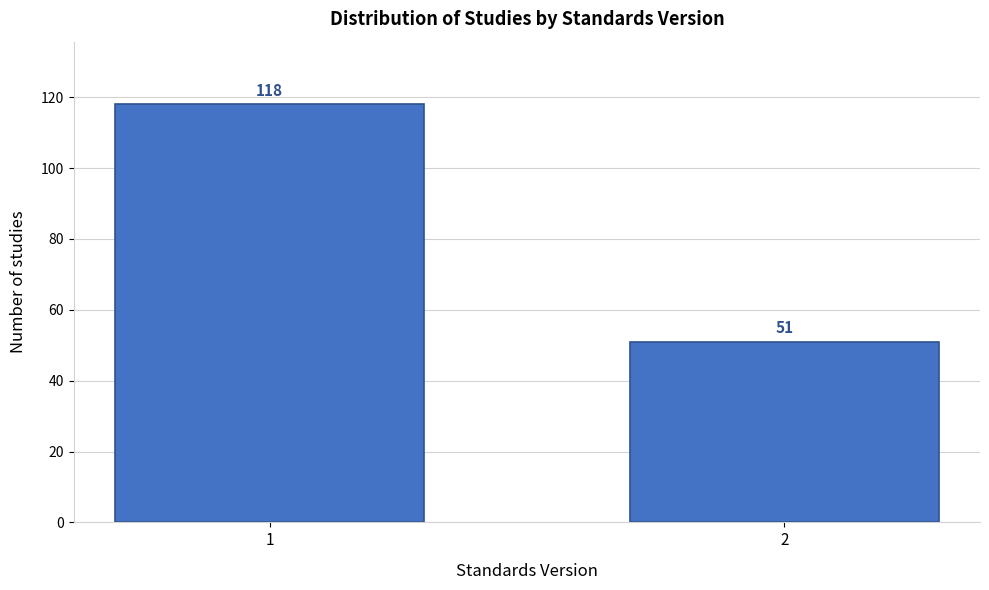

Reading left to right, transcribe all the data shown in this chart.

1=118	2=51